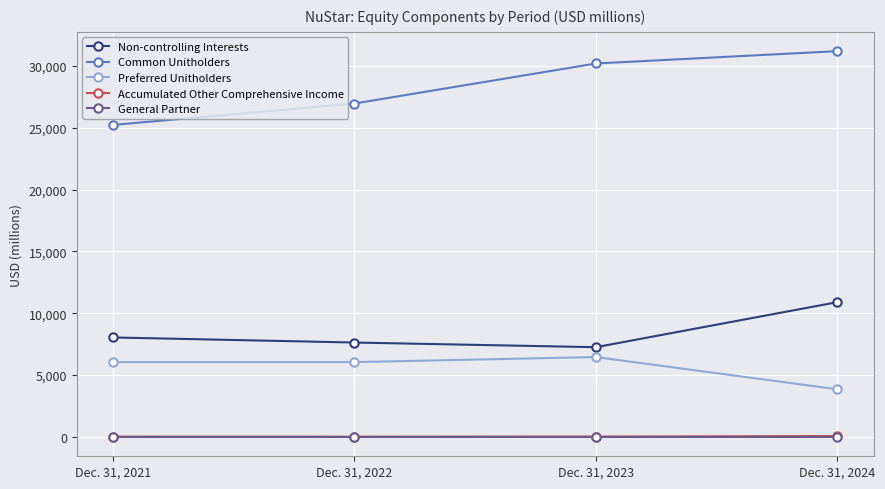

At which category is the sum across all series the highest?

Dec. 31, 2024